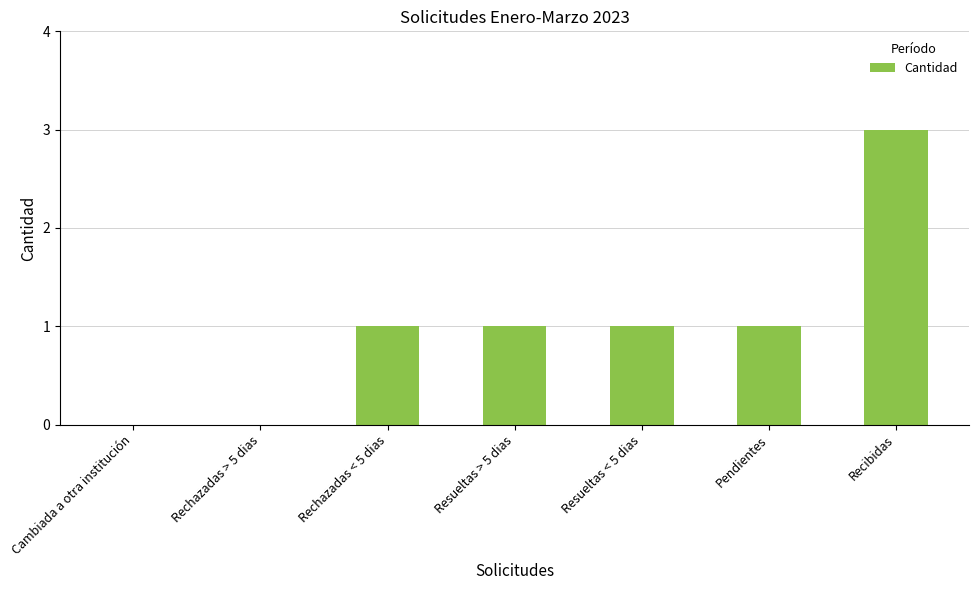

What is the sum of the values at Recibidas and Rechazadas > 5 dias?

3